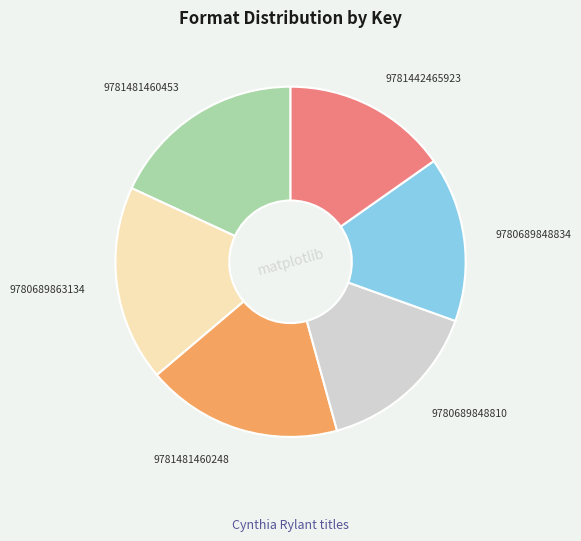

Does any single category account for the majority?

No